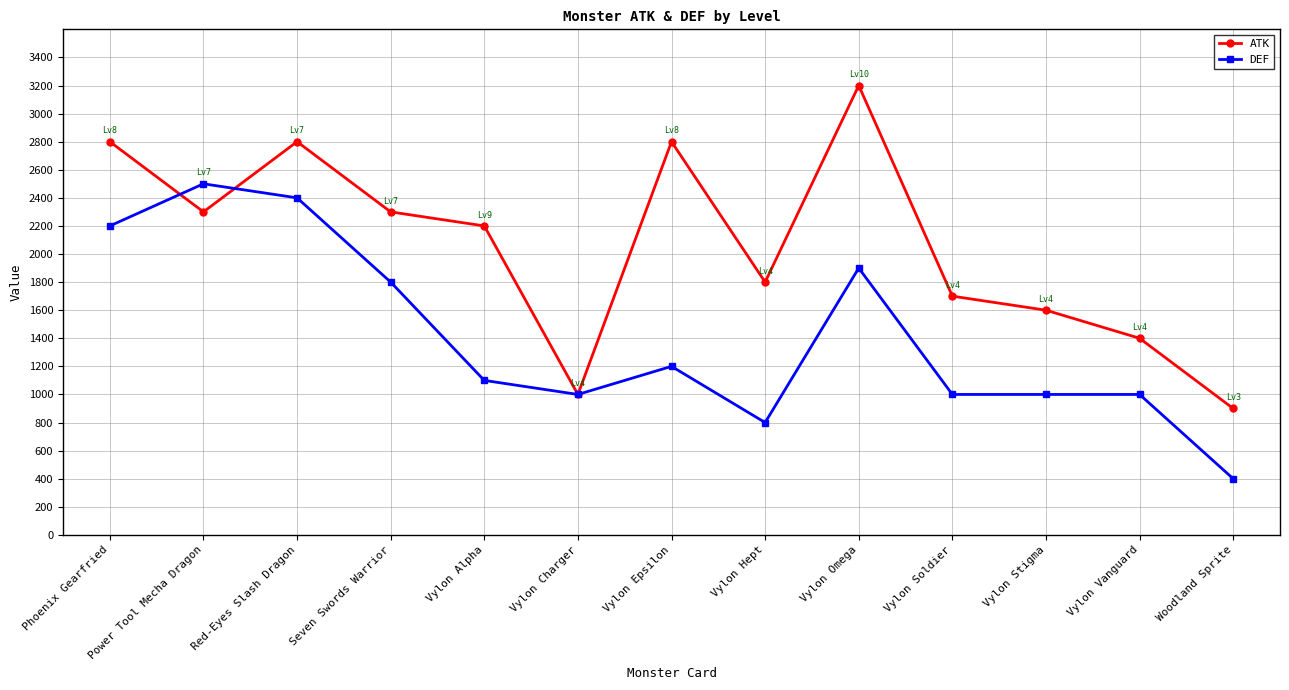

Which category has the highest value across all series?

Vylon Omega